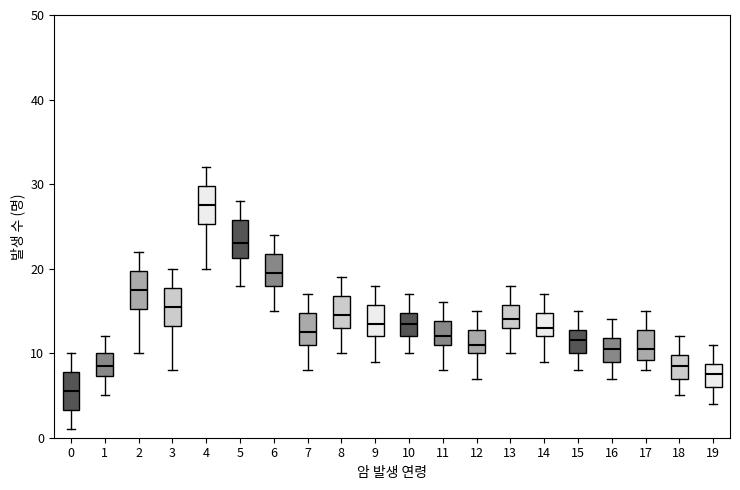

Reading left to right, transcribe this box plot: for each box, give where its median line is, the range the box spans, and where its two whiskers end, as read against the y-axis. The values are not printed on the chart, so give them approximately, as read against the axis.

0: median 6, box 3 to 8, whiskers 1 to 10
1: median 9, box 7 to 10, whiskers 5 to 12
2: median 18, box 15 to 20, whiskers 10 to 22
3: median 16, box 13 to 18, whiskers 8 to 20
4: median 28, box 25 to 30, whiskers 20 to 32
5: median 23, box 21 to 26, whiskers 18 to 28
6: median 20, box 18 to 22, whiskers 15 to 24
7: median 13, box 11 to 15, whiskers 8 to 17
8: median 15, box 13 to 17, whiskers 10 to 19
9: median 14, box 12 to 16, whiskers 9 to 18
10: median 14, box 12 to 15, whiskers 10 to 17
11: median 12, box 11 to 14, whiskers 8 to 16
12: median 11, box 10 to 13, whiskers 7 to 15
13: median 14, box 13 to 16, whiskers 10 to 18
14: median 13, box 12 to 15, whiskers 9 to 17
15: median 12, box 10 to 13, whiskers 8 to 15
16: median 11, box 9 to 12, whiskers 7 to 14
17: median 11, box 9 to 13, whiskers 8 to 15
18: median 9, box 7 to 10, whiskers 5 to 12
19: median 8, box 6 to 9, whiskers 4 to 11